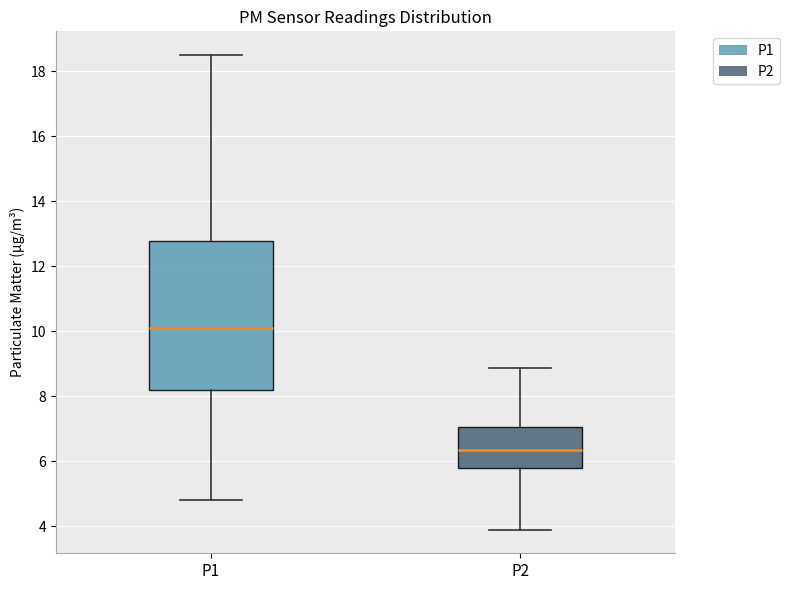

Which box's median line is the highest?

P1